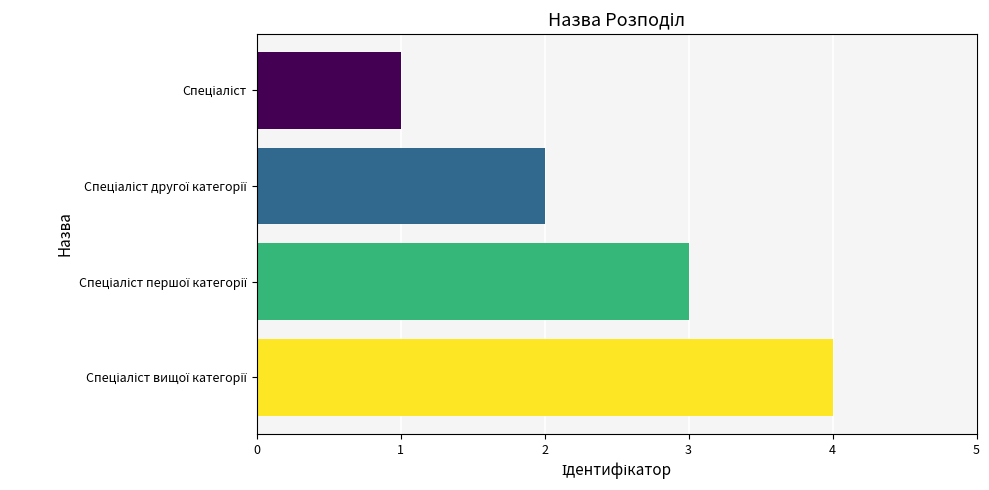

What is the difference between the maximum and minimum values?

3